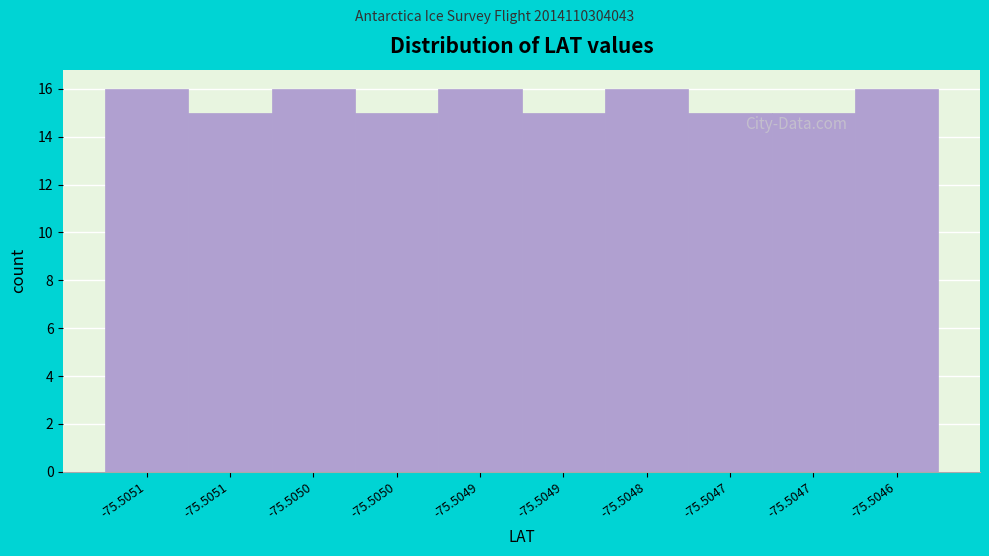

Are the bars horizontal?

No